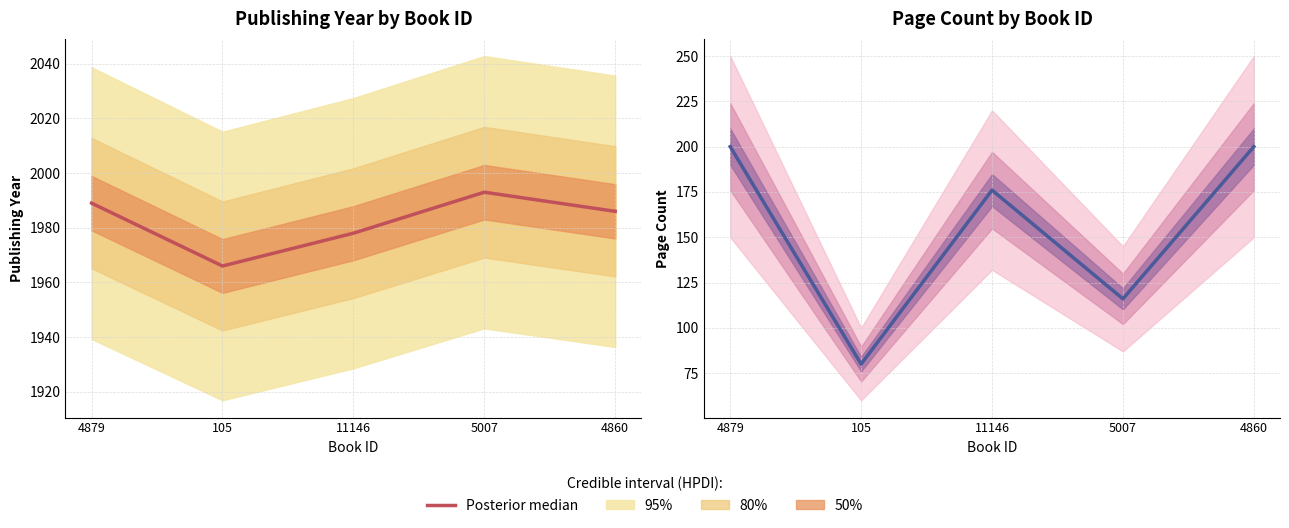

What is the label of the 5th point from the right?

4879